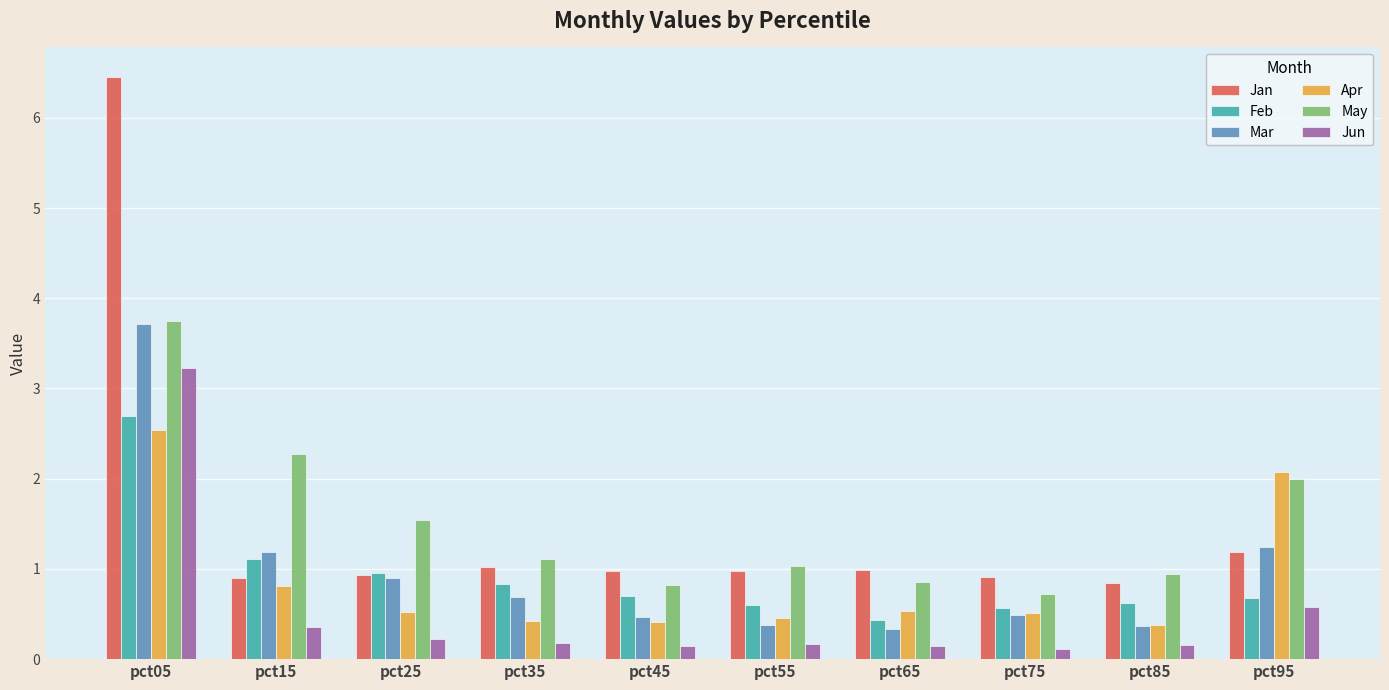

What is the sum of all Apr values?

8.7